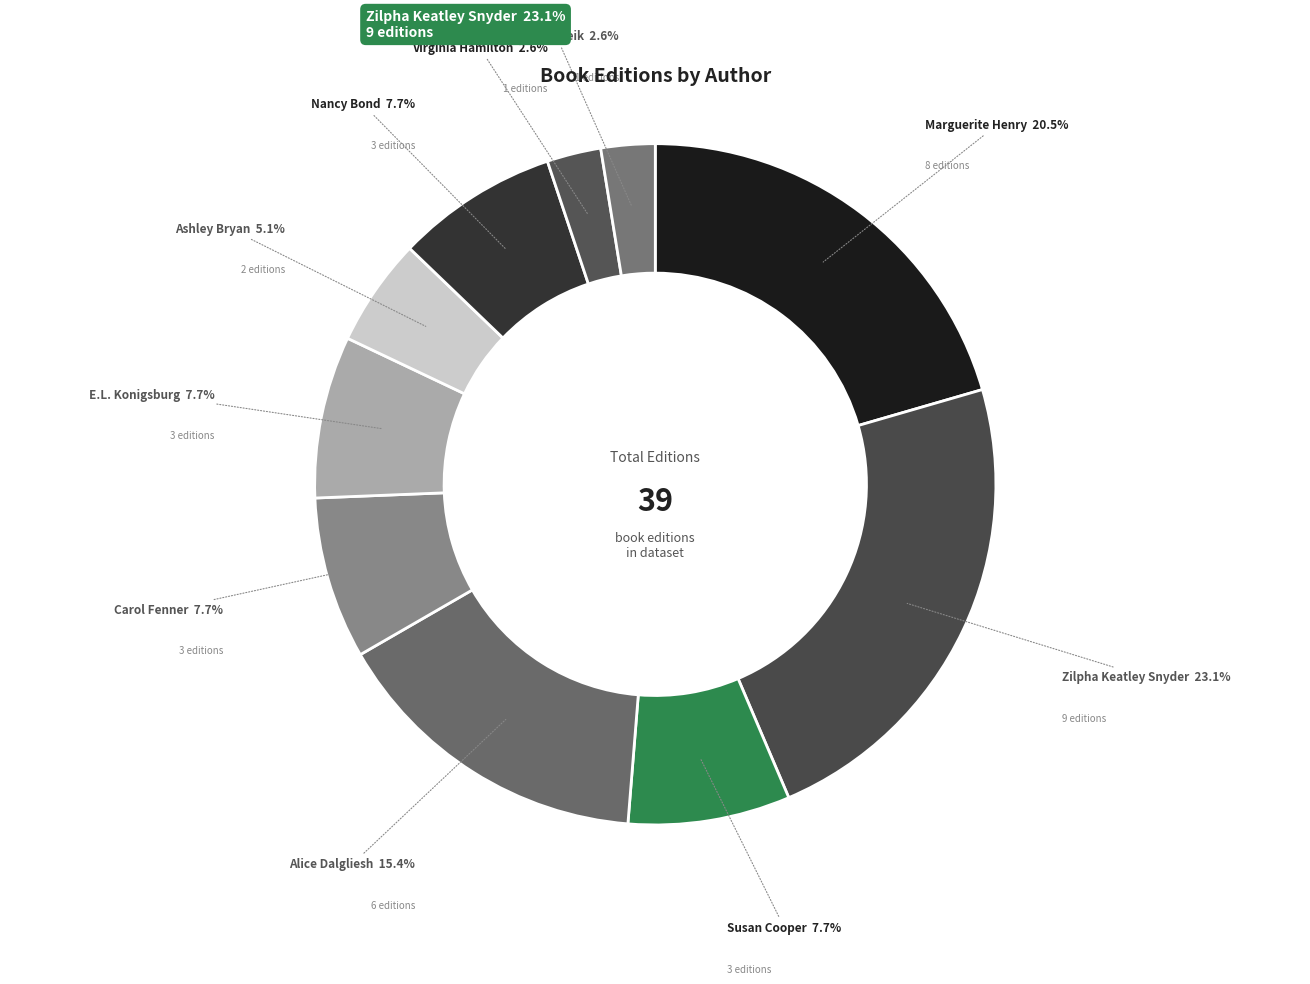

To the nearest percent, what is the difference between the Susan Cooper (706255) and Ashley Bryan (706174) slice percentages?

3%